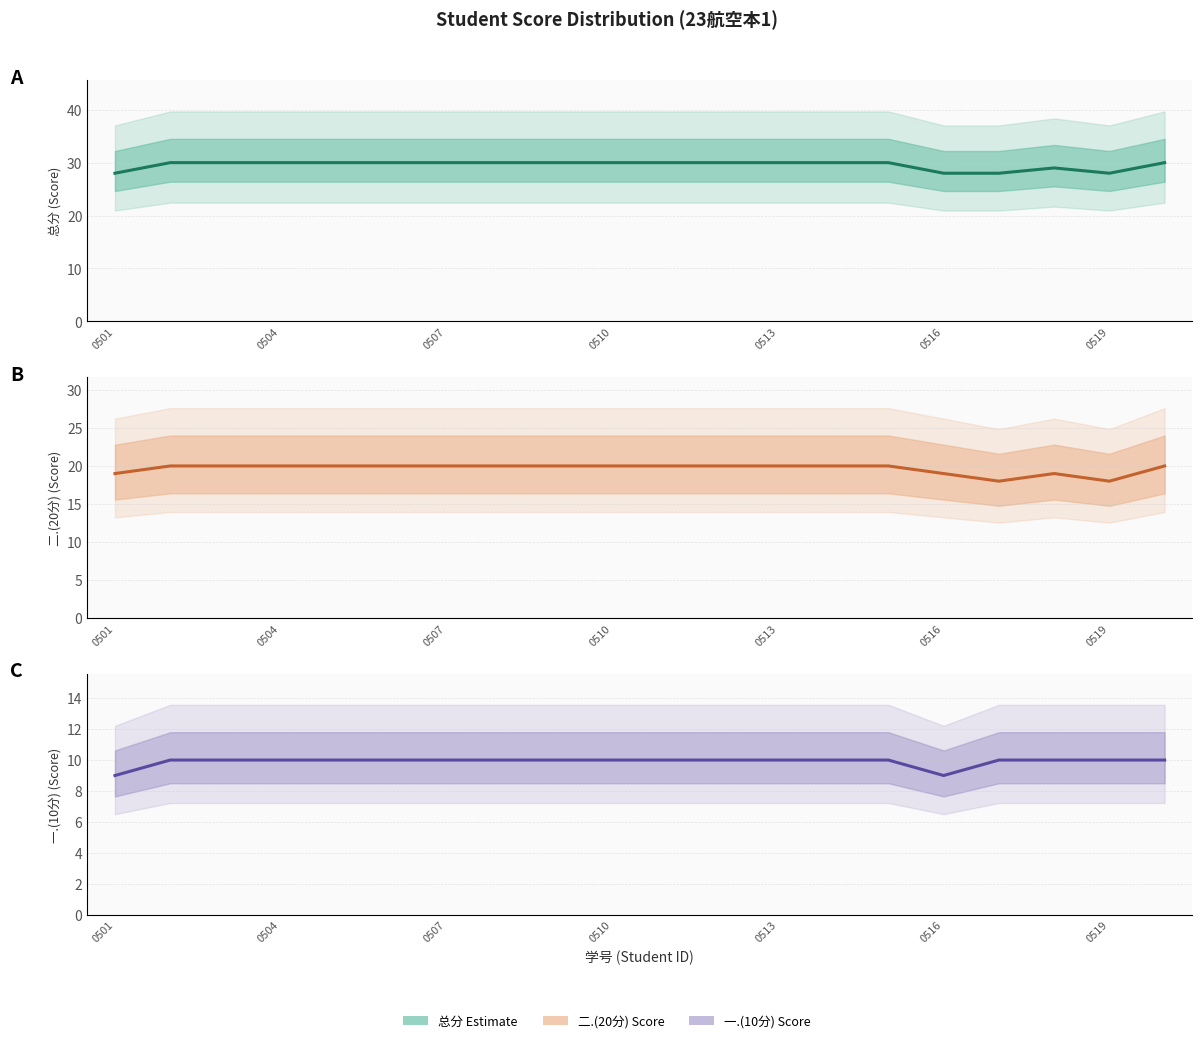

Rank the series at 0501 from lowest to highest value.

一.(10分), 二.(20分), 总分